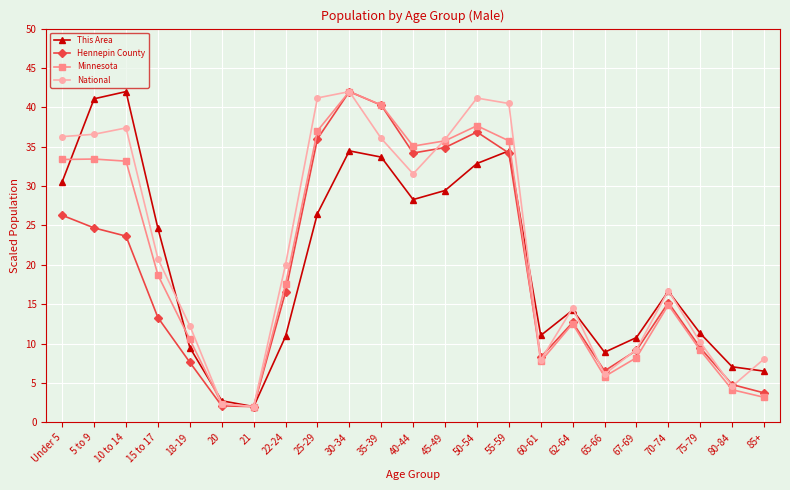

What is the approximate value of National at 70-74?

16.7